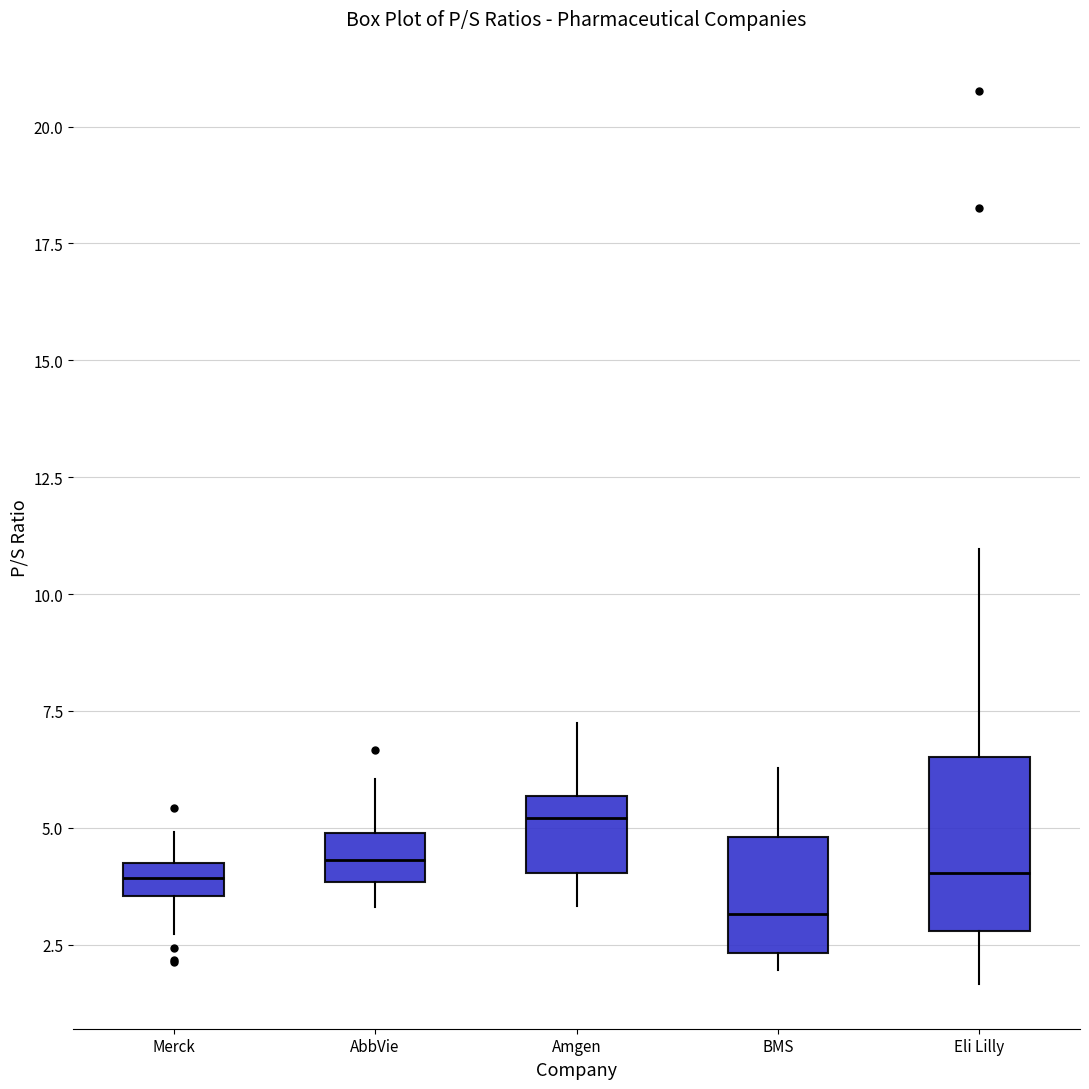

Where is the lower edge of the box for AbbVie on the y-axis? The values are not printed on the chart, so give them approximately, as read against the axis.

4.0